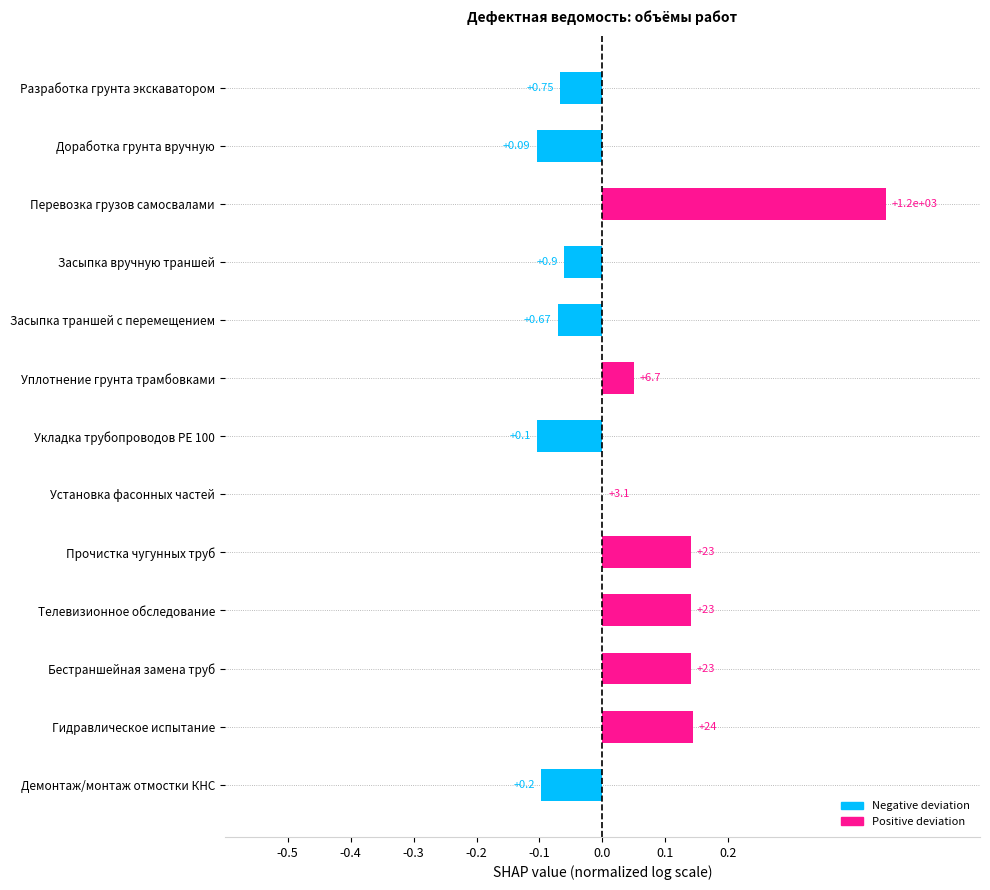

Are the bars horizontal?

Yes